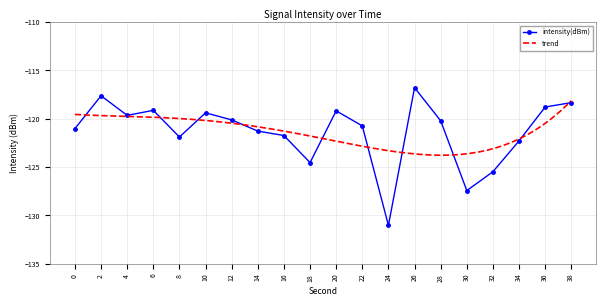

List the labels in order of value, smallest first.

24, 30, 32, 18, 34, 8, 16, 14, 0, 22, 28, 12, 4, 10, 20, 6, 36, 38, 2, 26